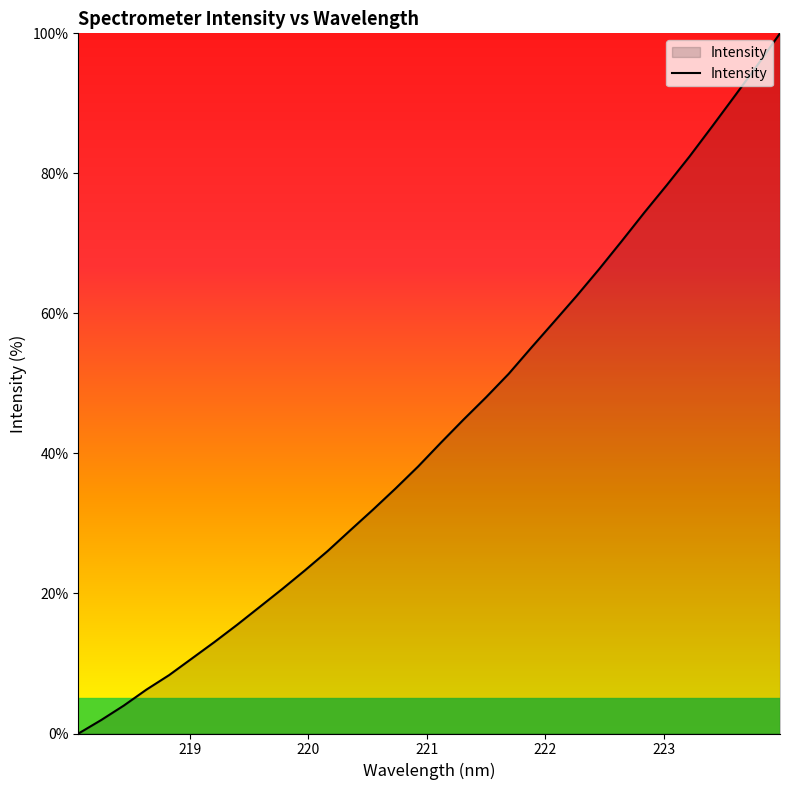

What is the greatest value displayed?

100.0